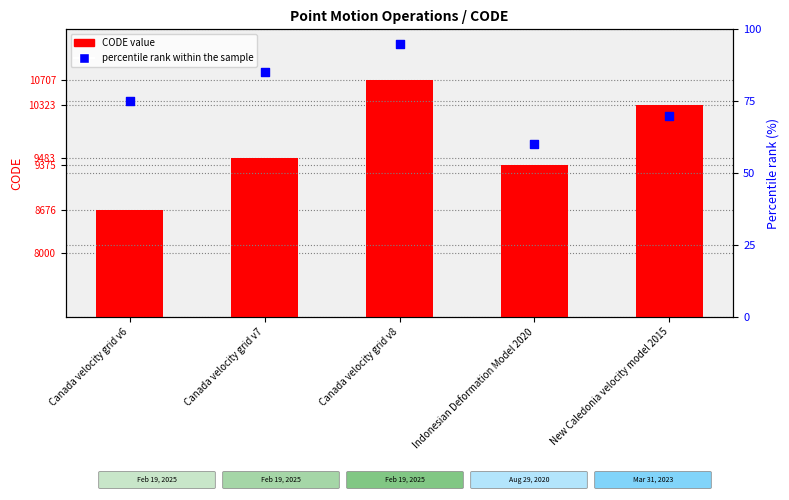

At how many categories does at least one series exceed 4249?

5